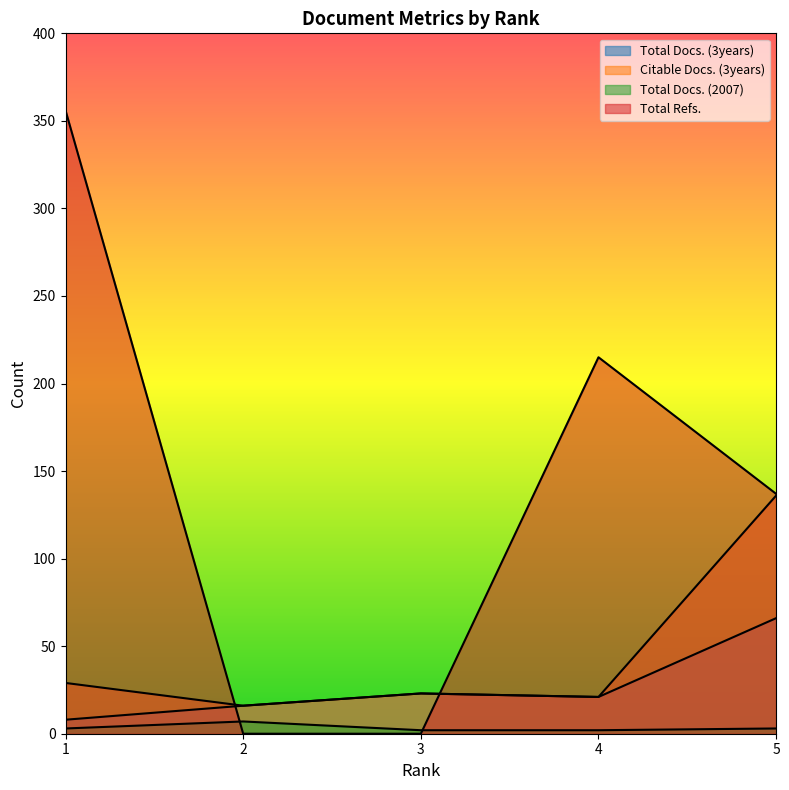

What is the value of the Citable Docs. (3years) point at the 2nd from the left?

16